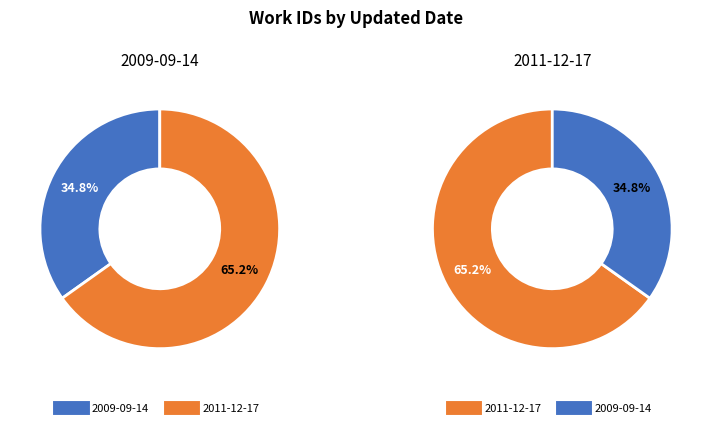

How many segments does this pie chart have?

2